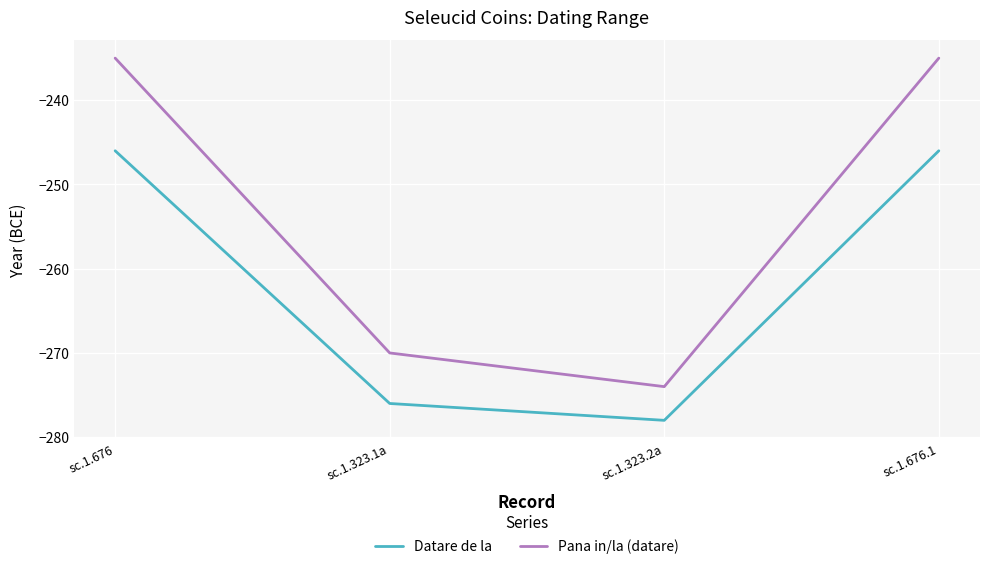

True or false: Datare de la and Pana in/la (datare) cross at least once.

False